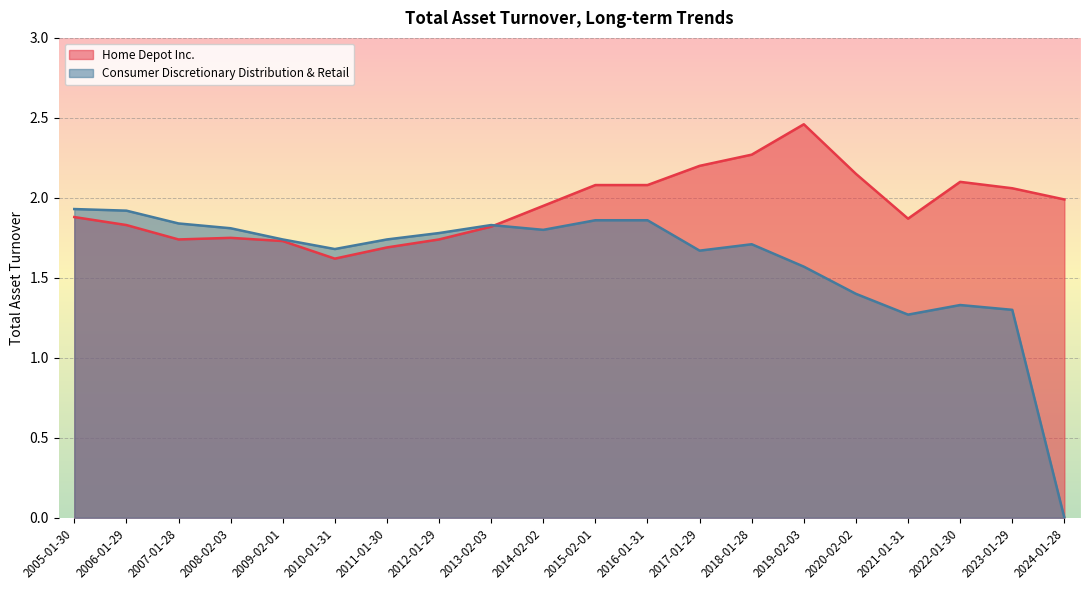

Rank the categories by Home Depot Inc. value from lowest to highest.

2010-01-31, 2011-01-30, 2009-02-01, 2012-01-29, 2007-01-28, 2008-02-03, 2013-02-03, 2006-01-29, 2021-01-31, 2005-01-30, 2014-02-02, 2024-01-28, 2023-01-29, 2016-01-31, 2015-02-01, 2022-01-30, 2020-02-02, 2017-01-29, 2018-01-28, 2019-02-03